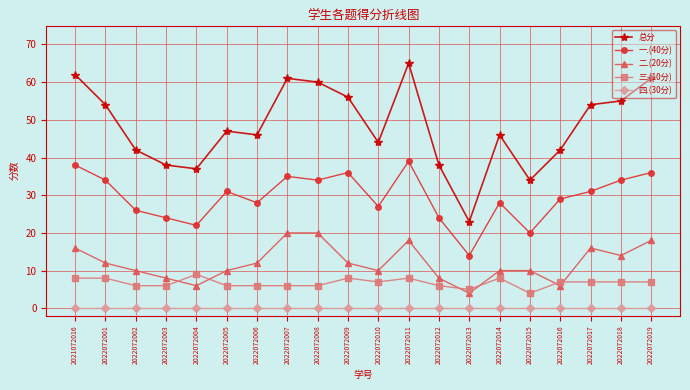

What is the greatest value displayed?

65